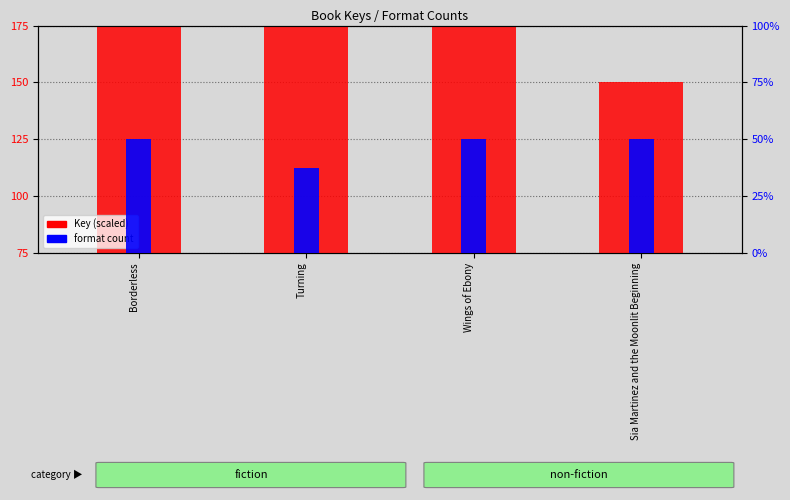

What is the average value of the format count series?

3.8